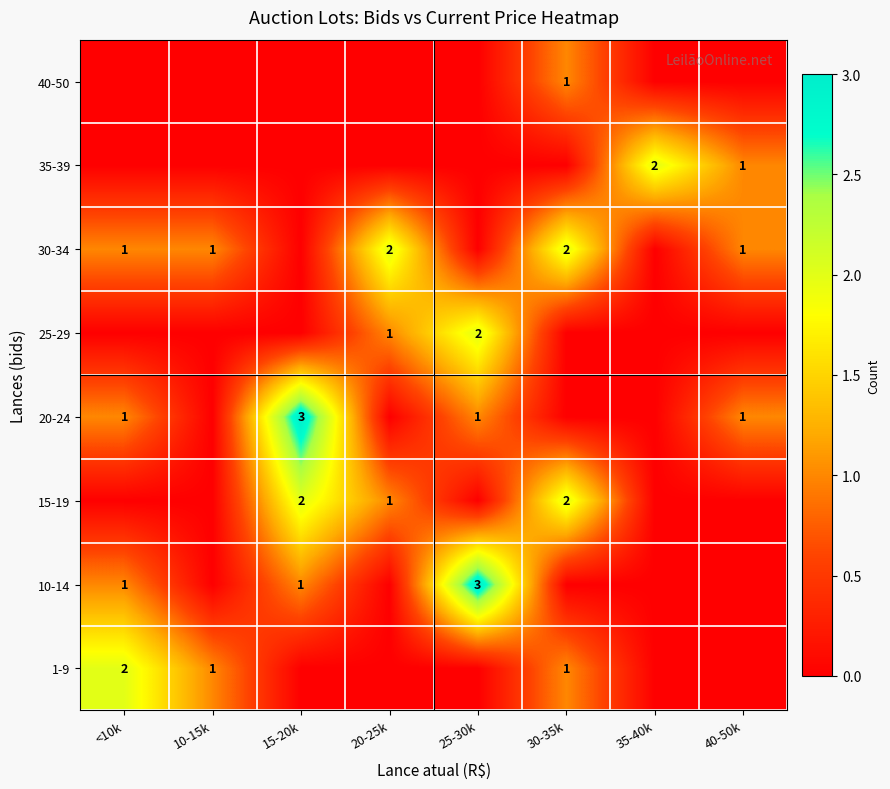

The 10-14 series shows 3 at 25-30k. True or false?

True